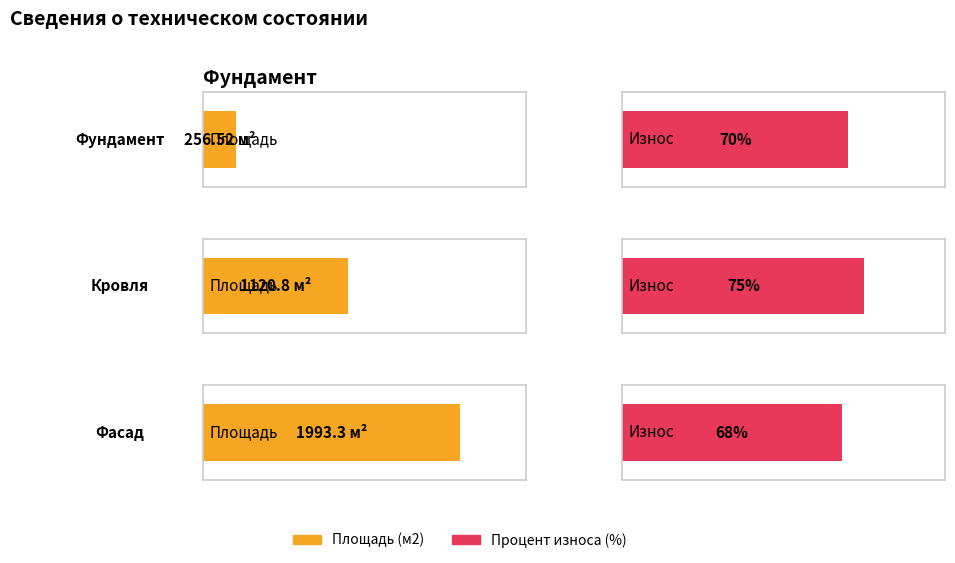

What is the sum of the Площадь (м2) values at Фасад and Фундамент?

2249.8